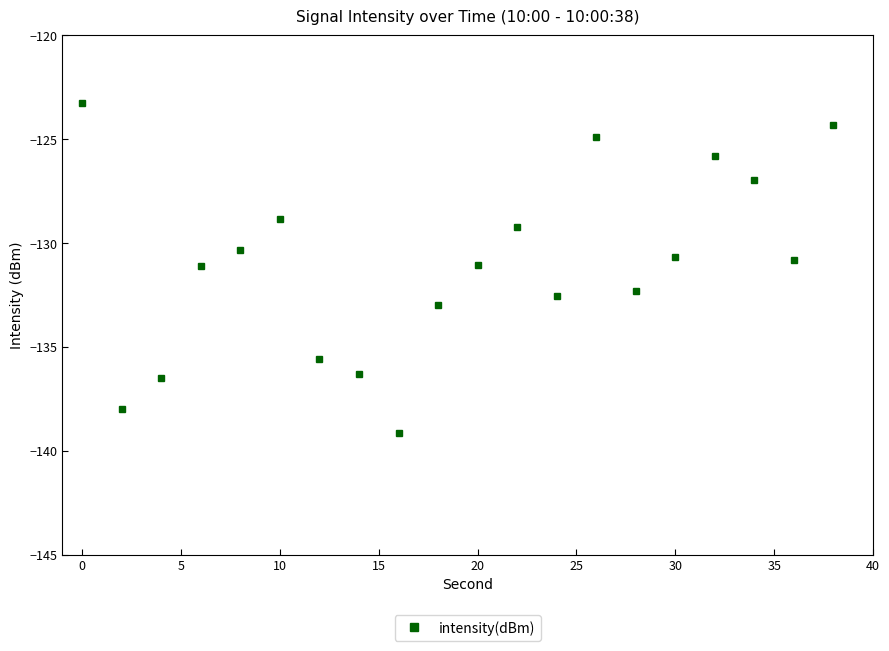

How many lines are shown in the chart?

1